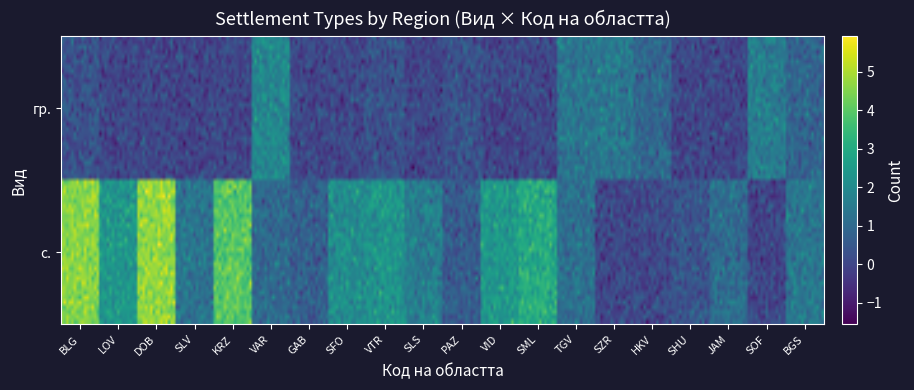

Rank the series at KRZ from highest to lowest value.

с., гр.